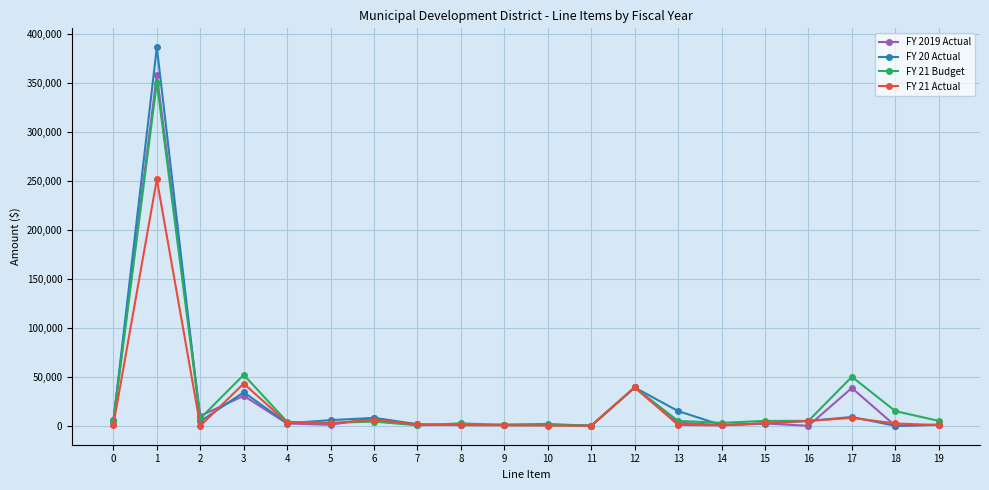

What is the difference between the highest and lowest values at 14?

2649.0